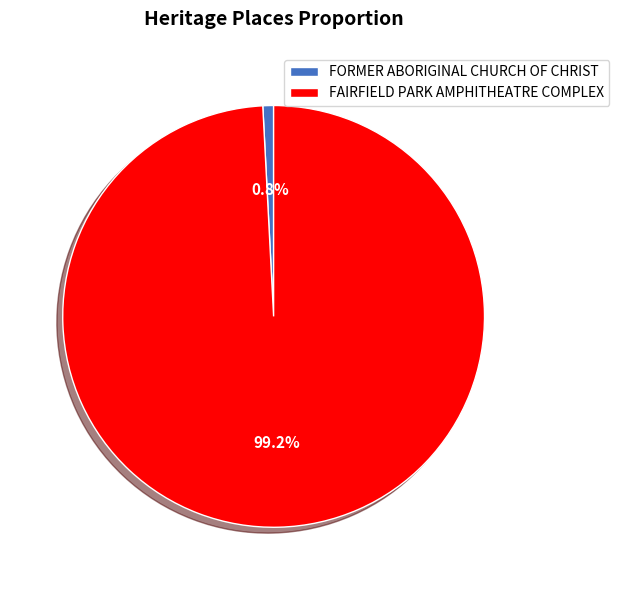

To the nearest percent, what percentage of the pie is FAIRFIELD PARK AMPHITHEATRE COMPLEX?

99%